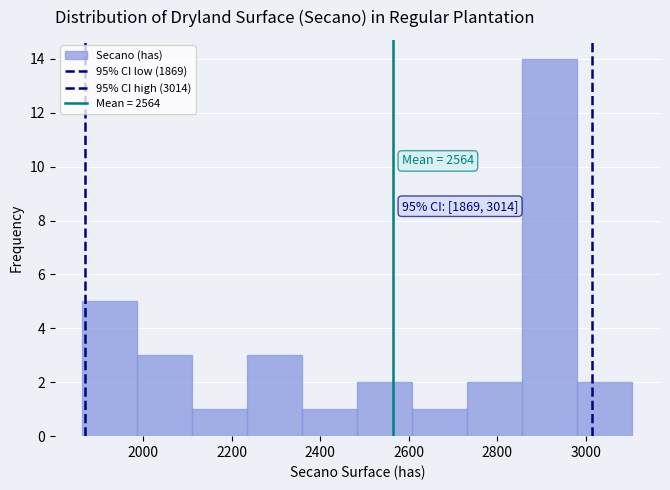

Over which range of the x-axis is the bar tallest?

2860 to 2980